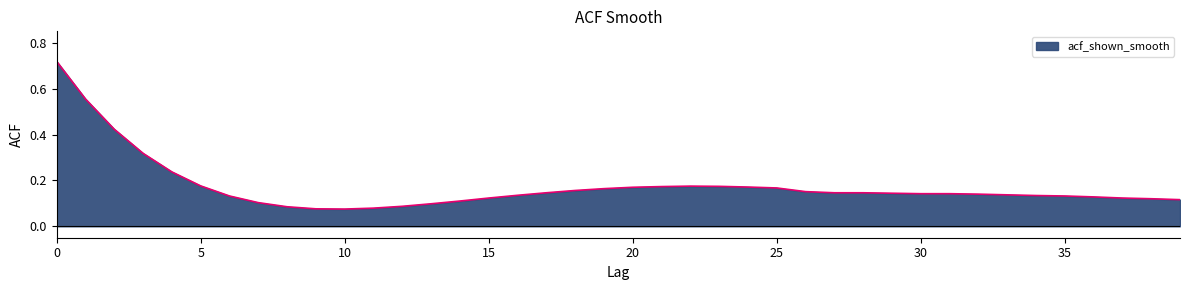

What is the sum of all values?

6.9